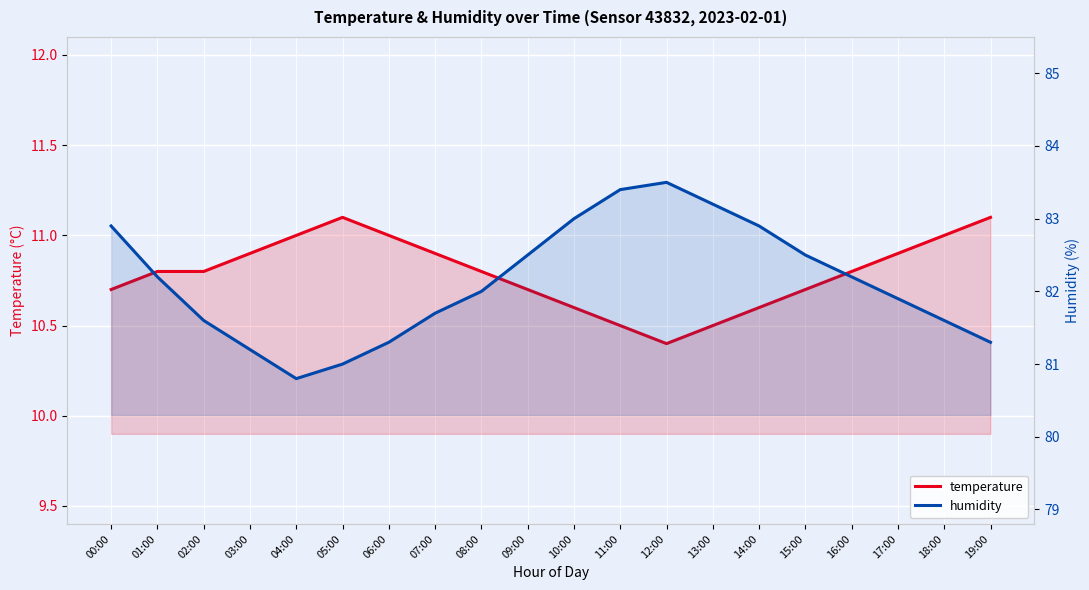

At which category does humidity reach its first local valley?

04:00